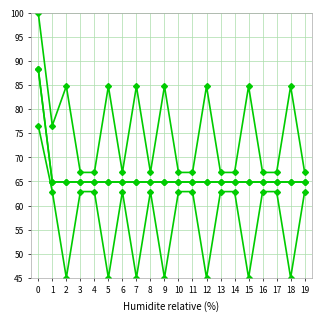

Is this an area chart (filled region under the line)?

No